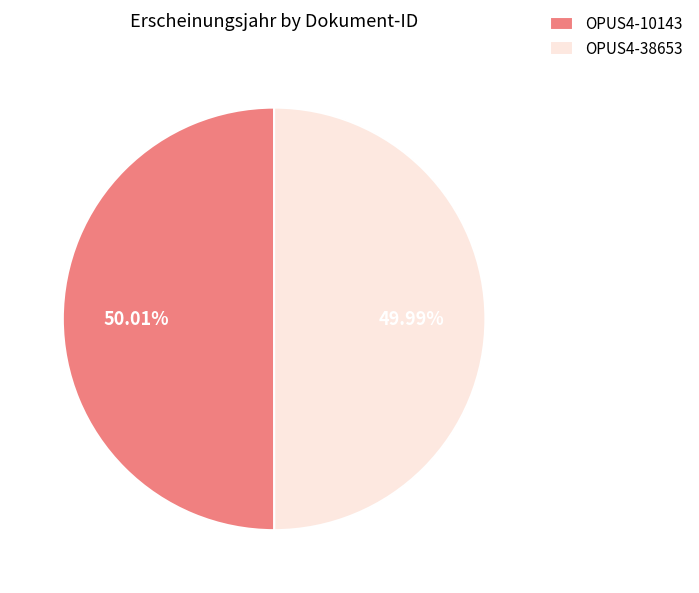

What is the ratio of the value at OPUS4-10143 to the value at OPUS4-38653?

1.0